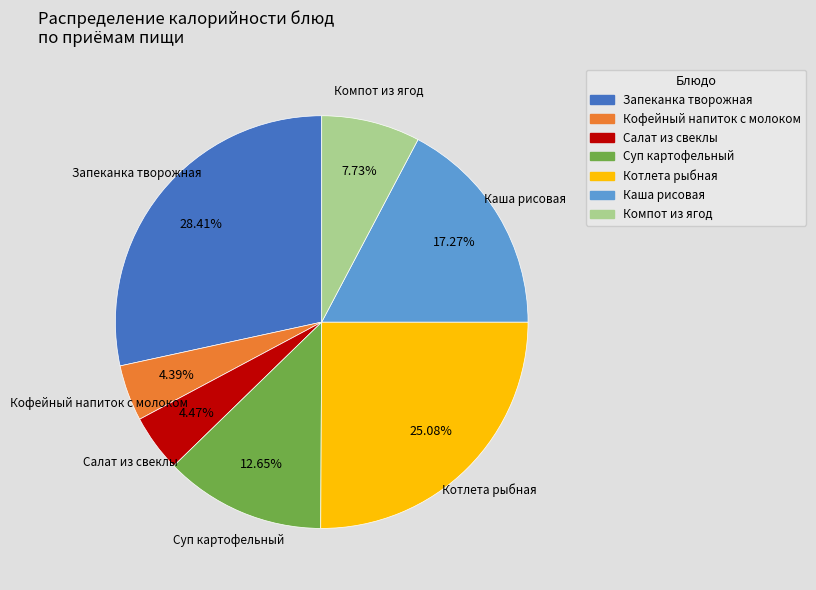

How many slices are in this pie chart?

7